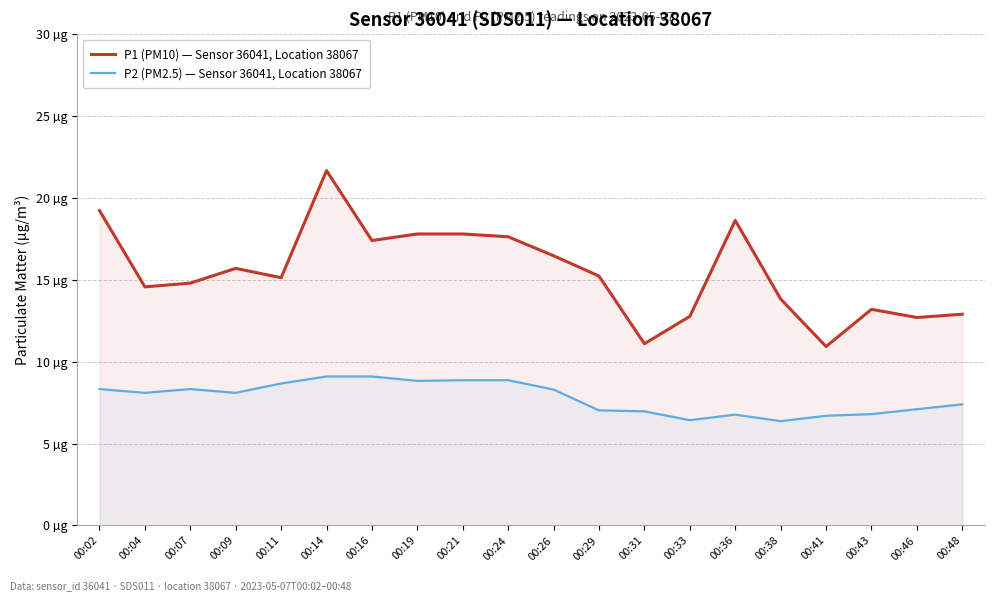

How many data points in P2 (PM2.5) — Sensor 36041, Location 38067 are above 8?

11